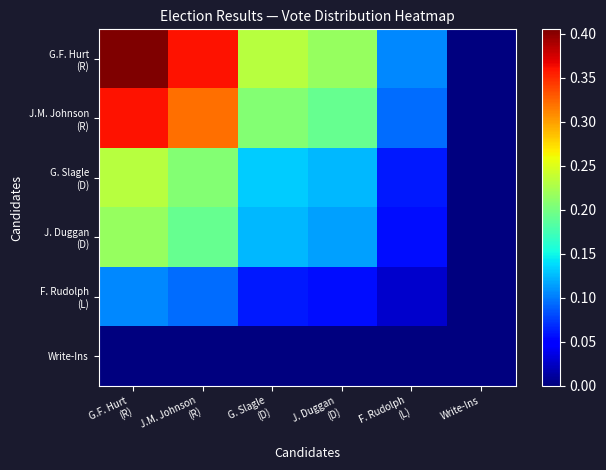

At which category is the sum across all series the highest?

G.F. Hurt
(R)